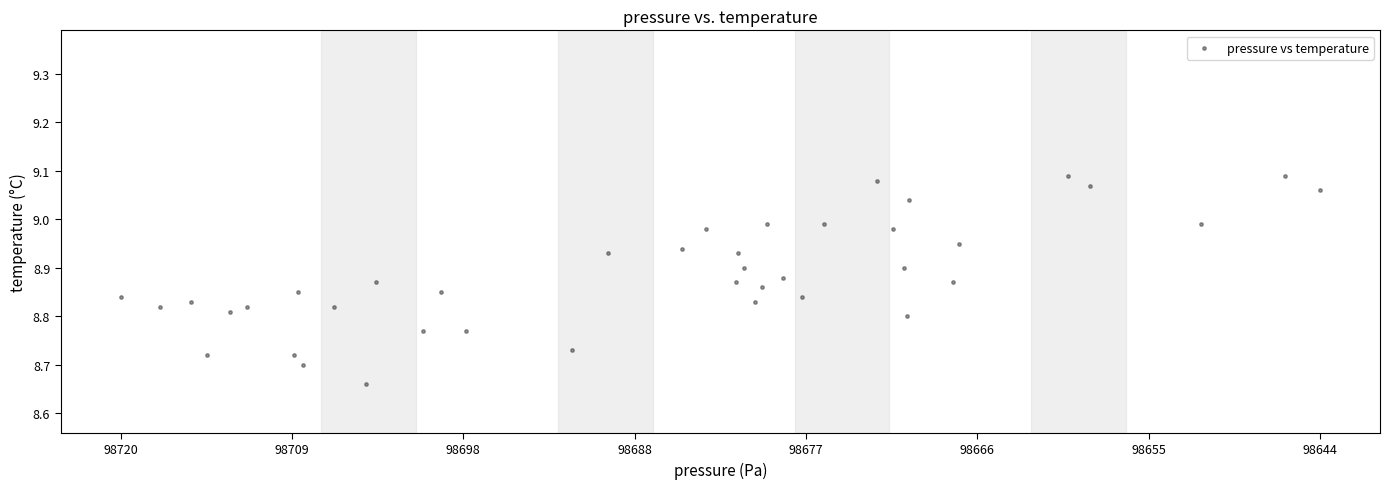

What is the range of X values (max minus min)?

76.0